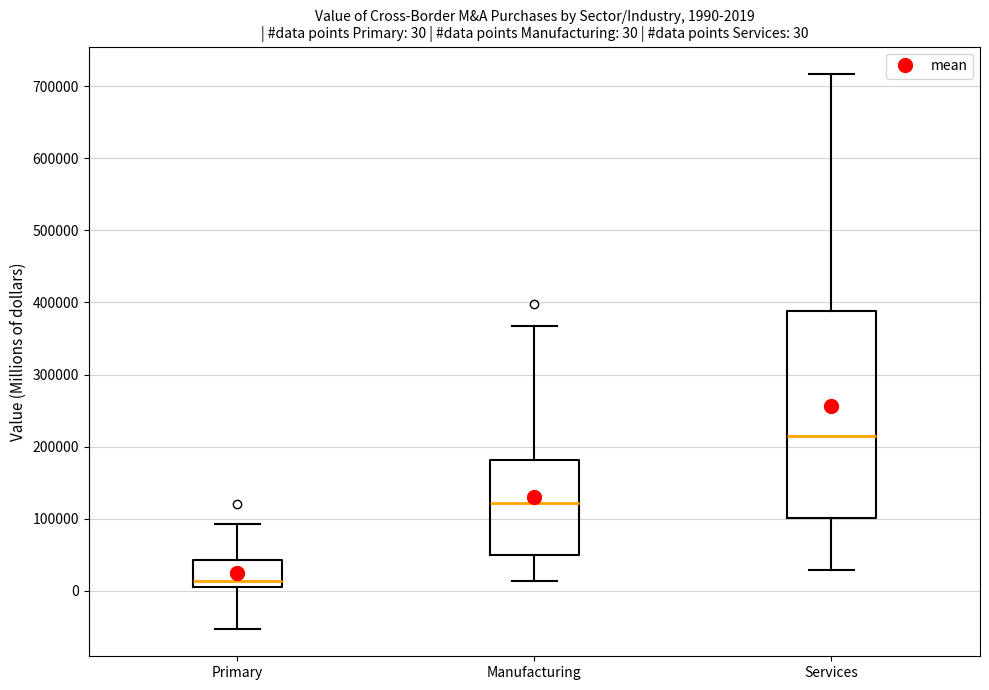

Which box has the highest median line?

Services